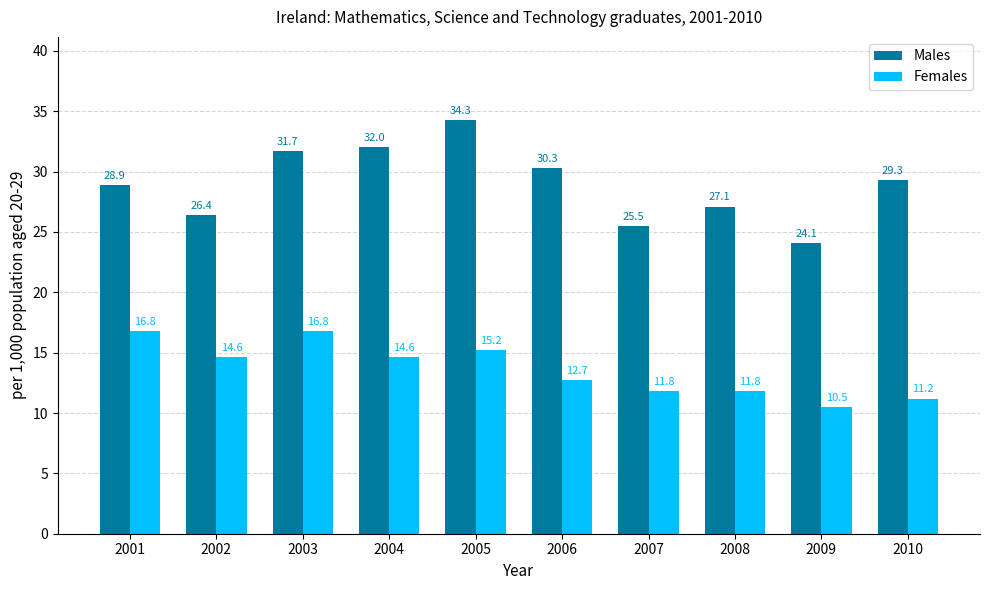

What is the approximate value of Females at 2003?

16.8